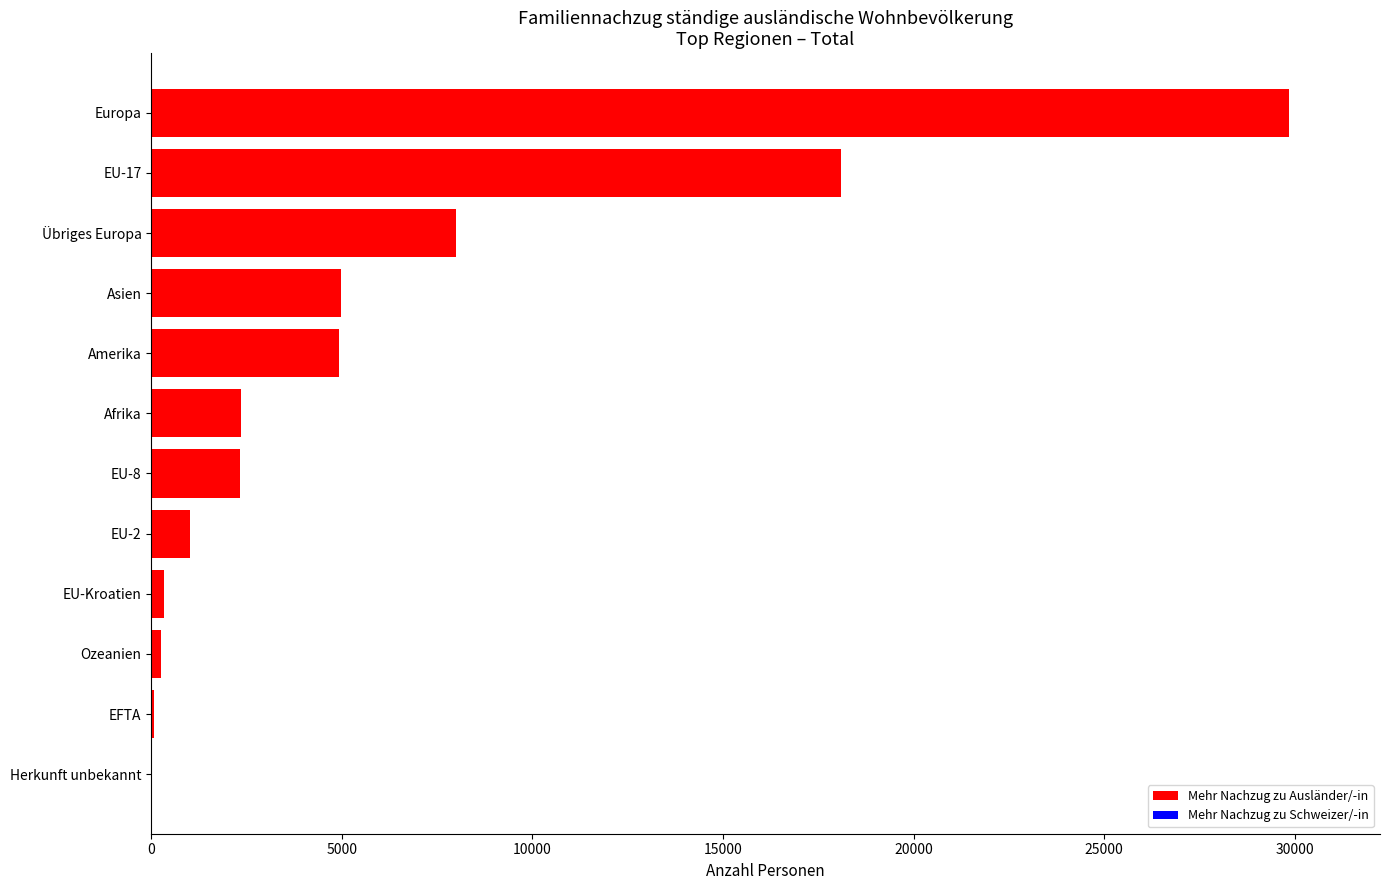

Is it true that the value at EU-2 is 1006?

True